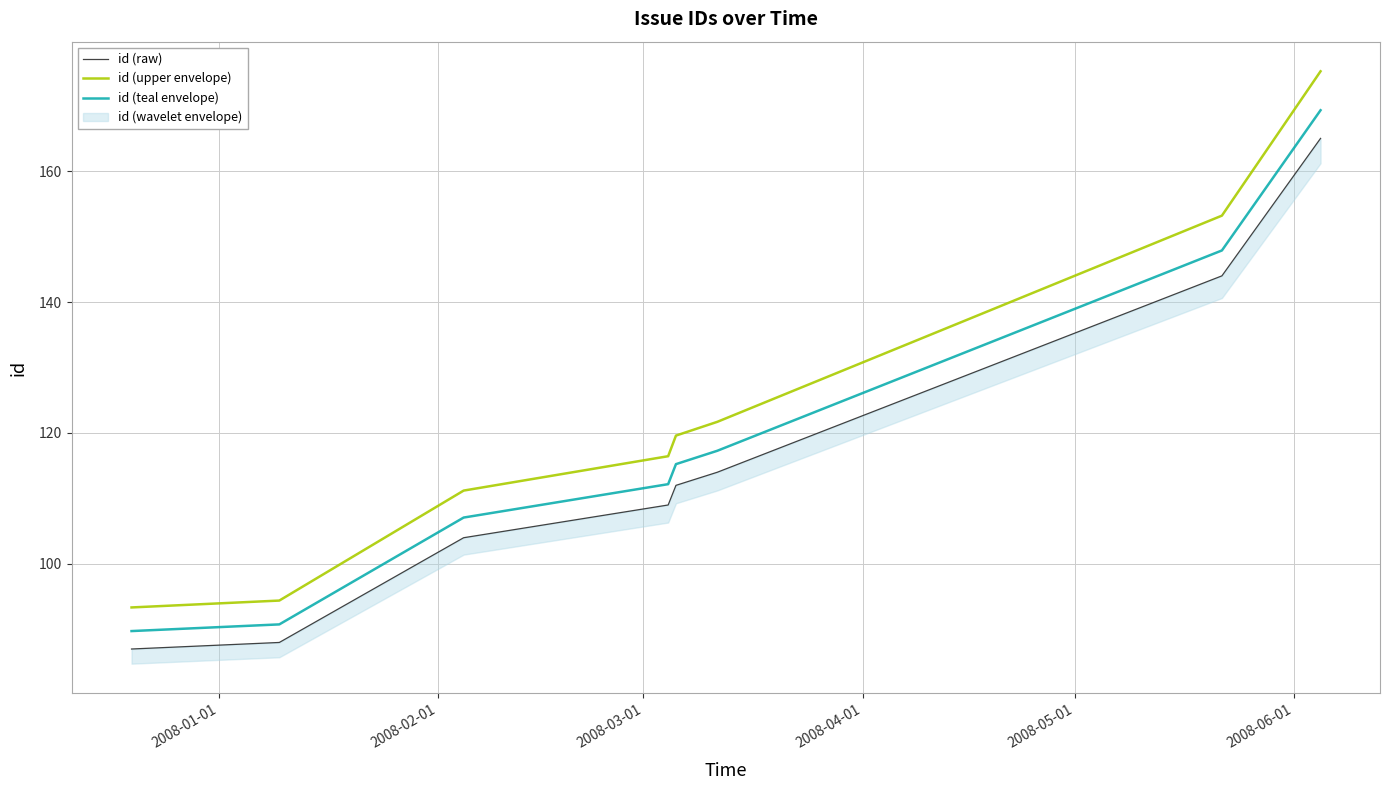

What is the minimum value for id (upper envelope)?

93.4